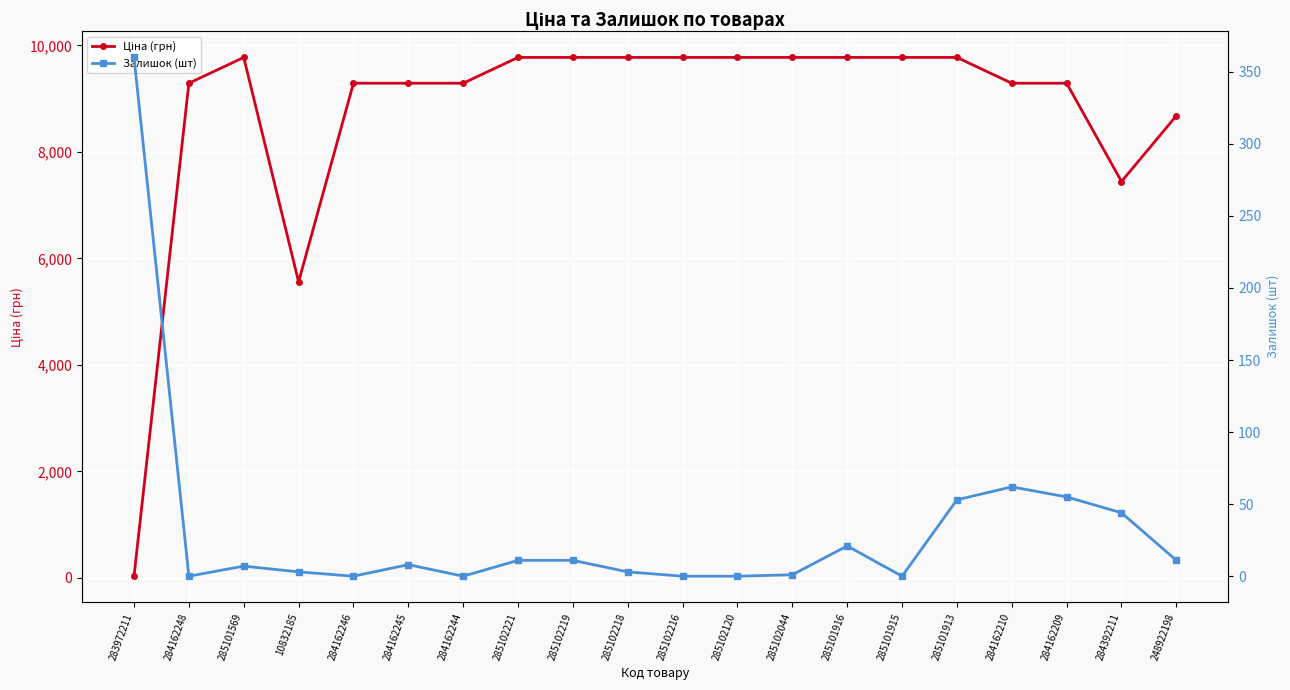

What is the difference between the second highest and second lowest values in the Залишок (шт) series?

62.0